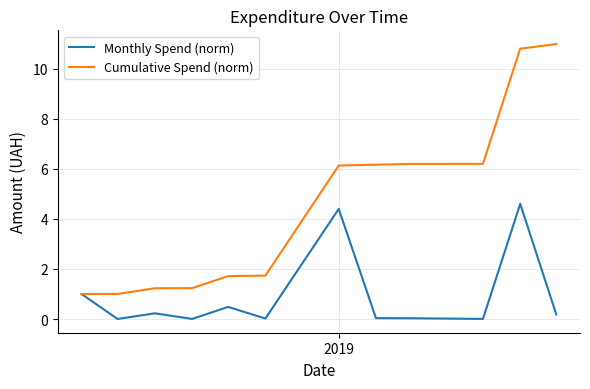

Which series has the largest total across all categories?

Cumulative Spend (norm)